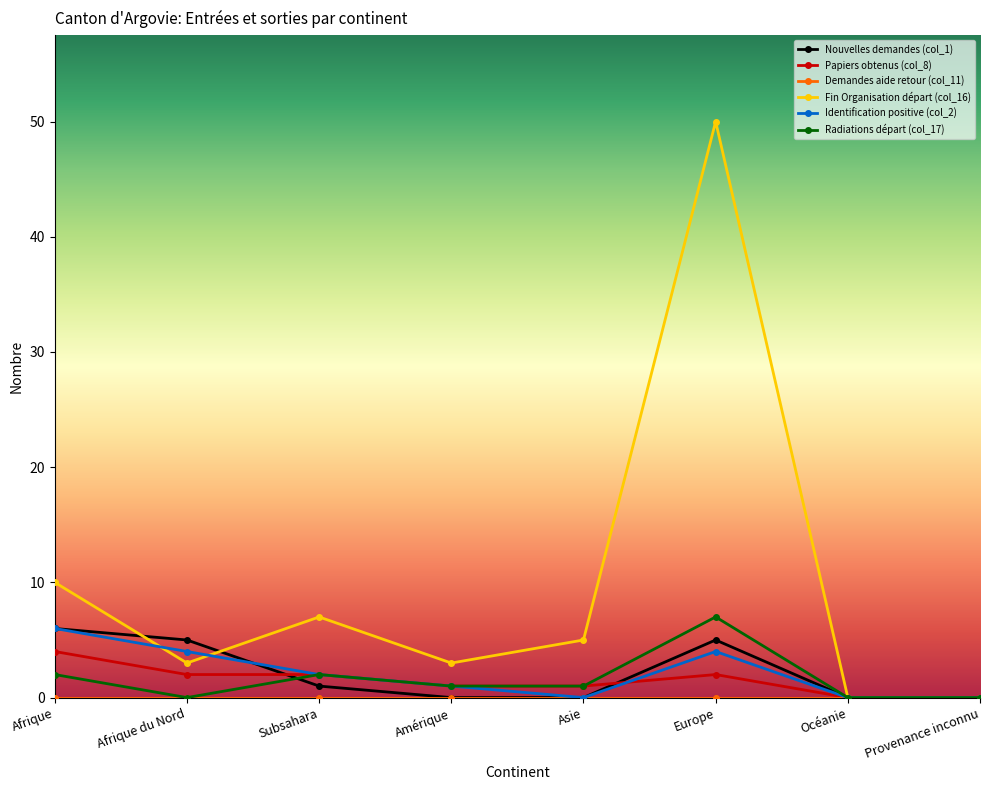

Which series changed the most between Afrique and Océanie?

Fin Organisation départ (col_16)